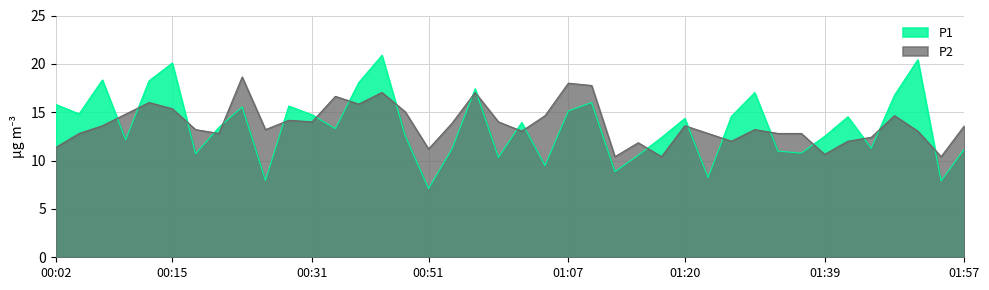

How many interior local peaks does the P1 series have?

12